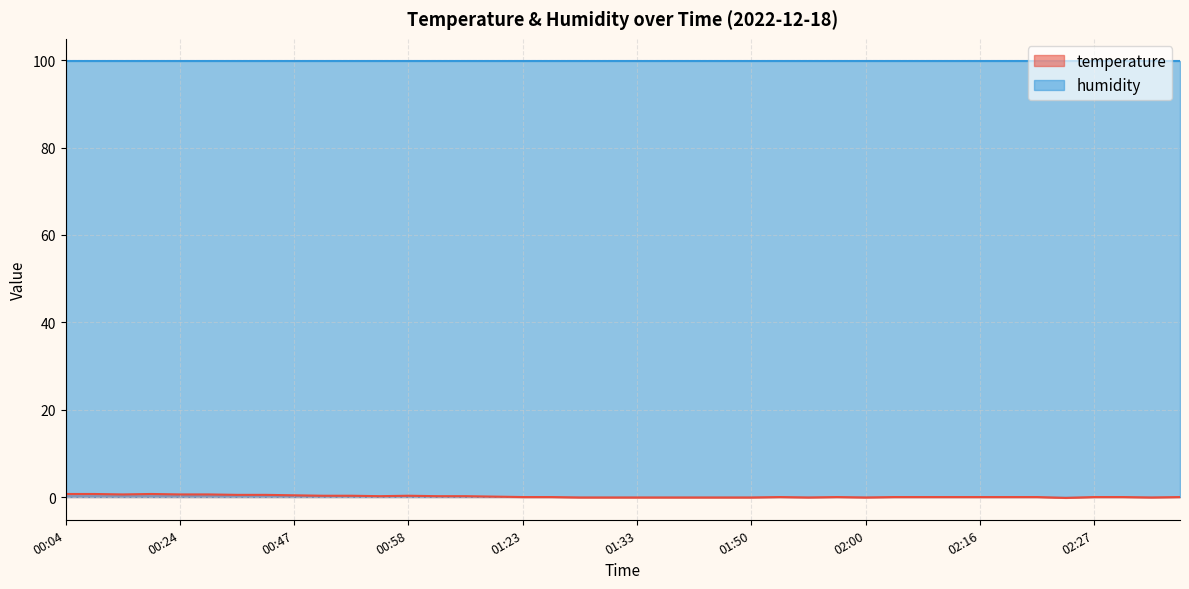

How many negative values are there?

11